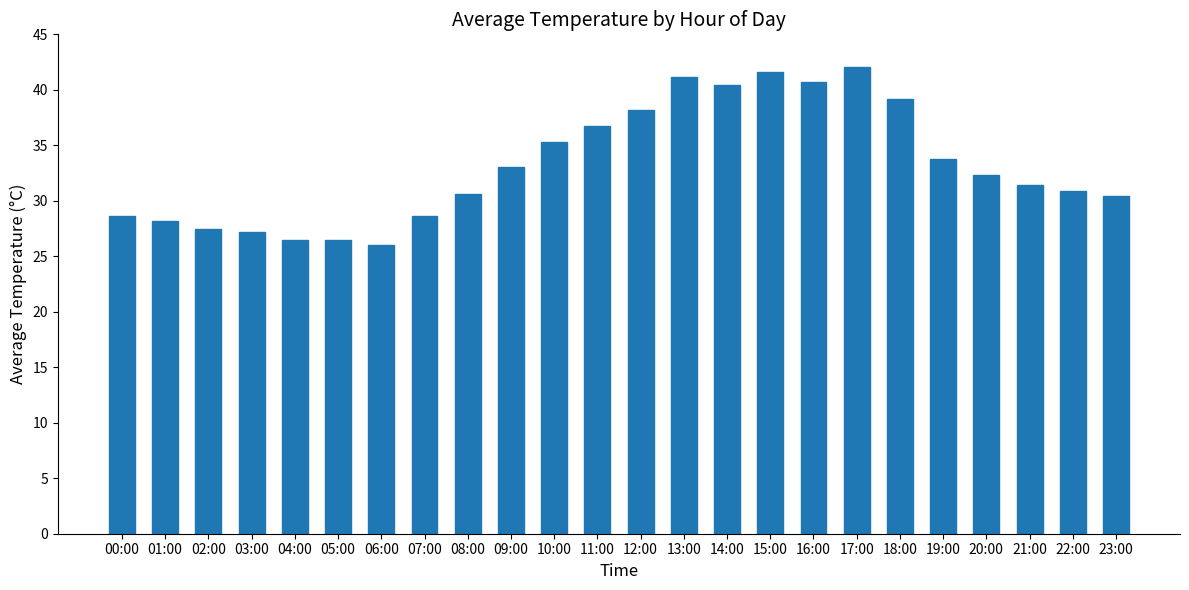

Count the number of data series in this chart.

1